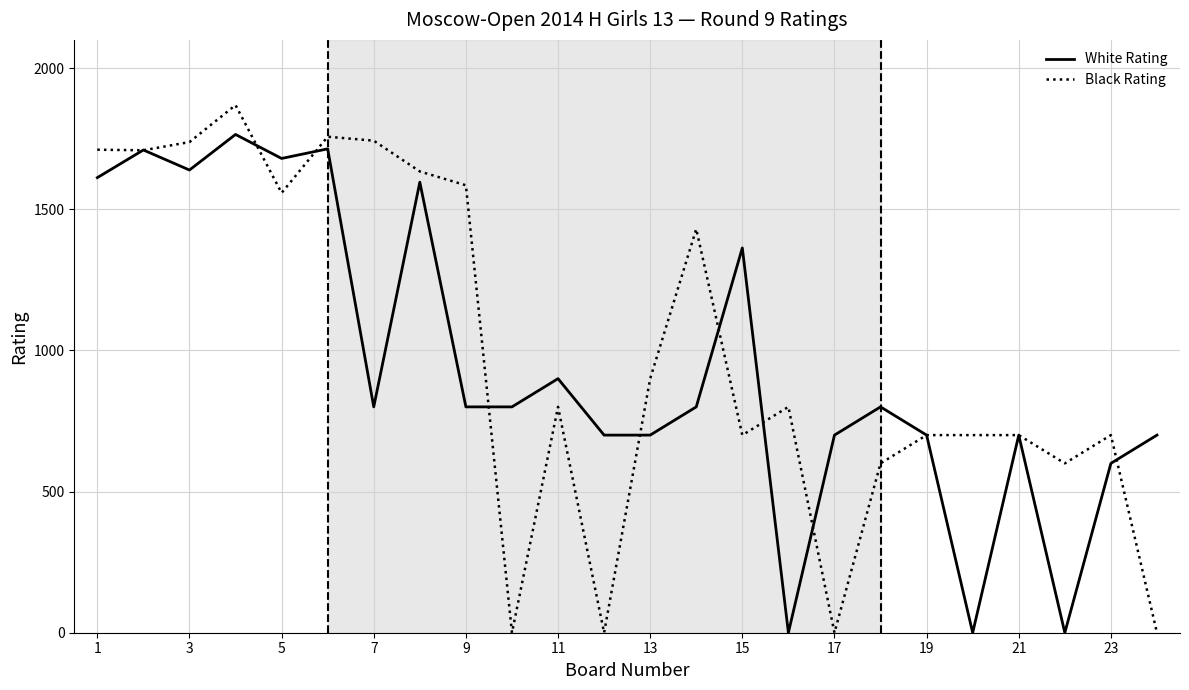

List the series in order of their peak value, lowest first.

White Rating, Black Rating